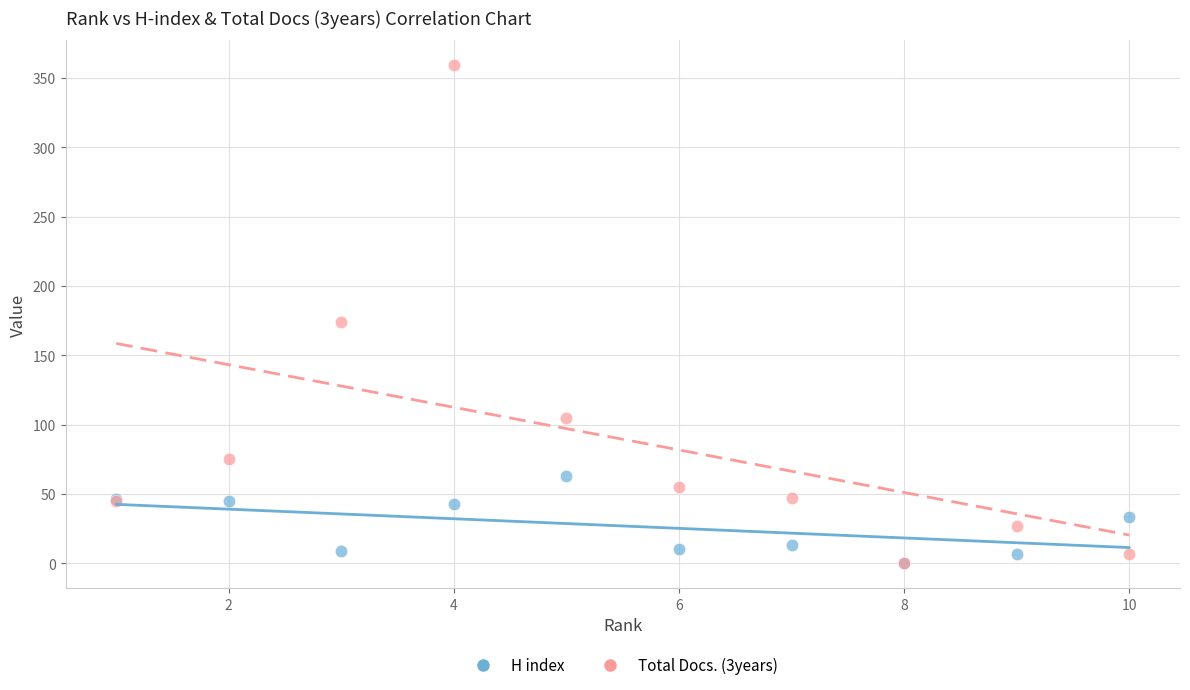

Across all series, what Y value is closest to 179?

174